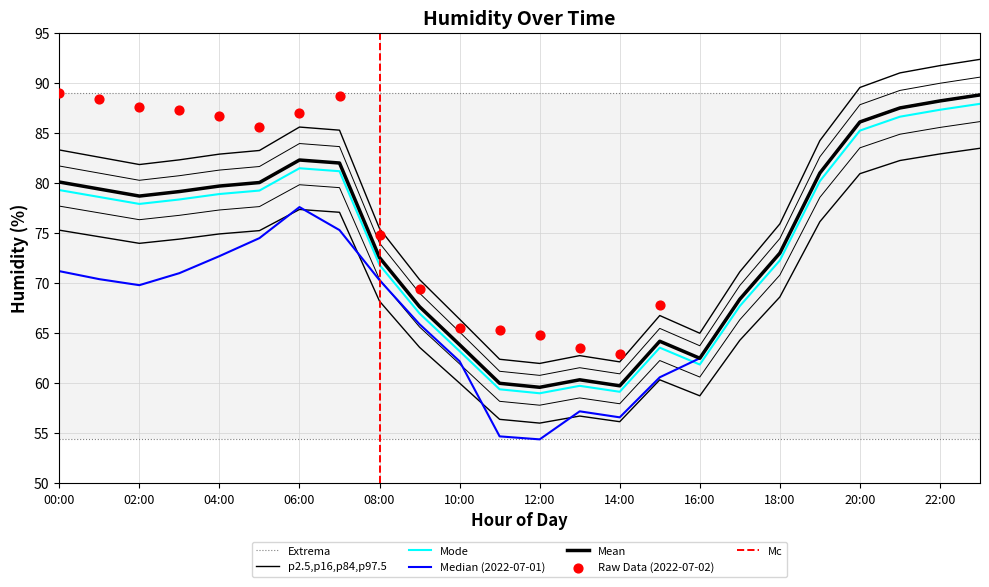

Which has a higher value, 13:00 or 03:00?

03:00